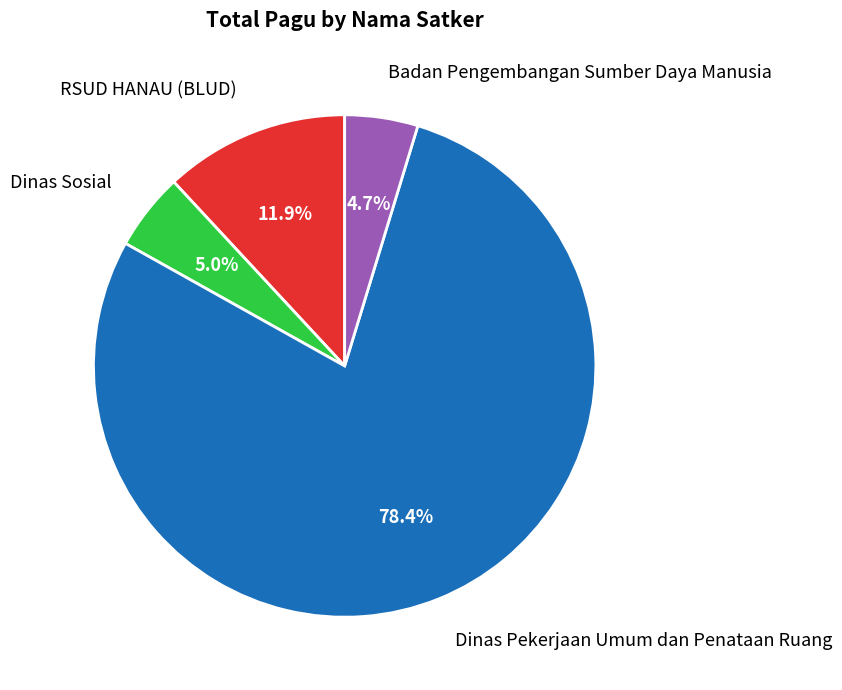

To the nearest percent, what is the average slice percentage?

25%